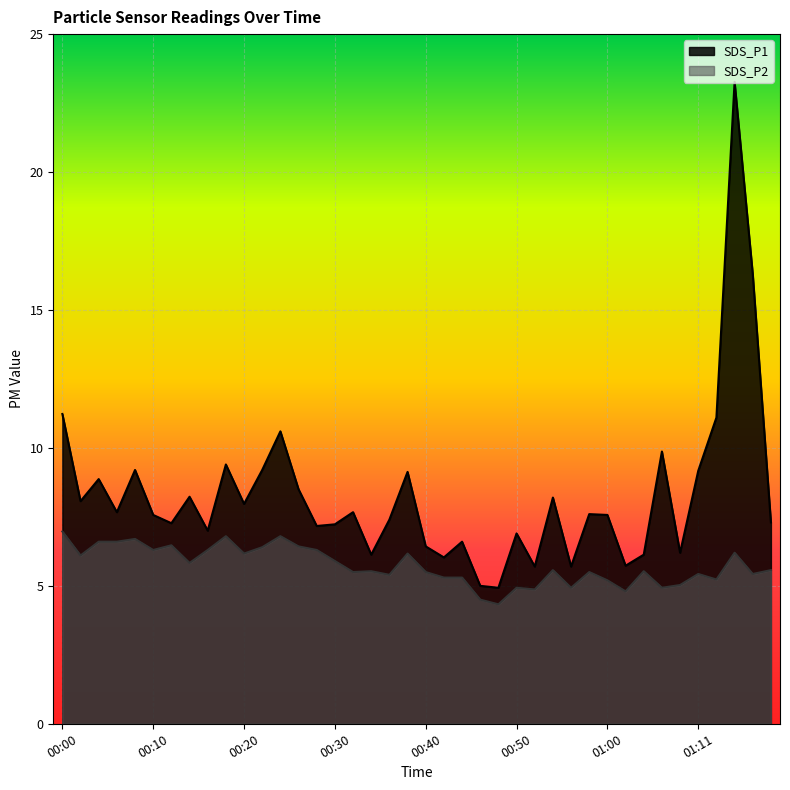

What is the label of the 36th point from the right?

00:08